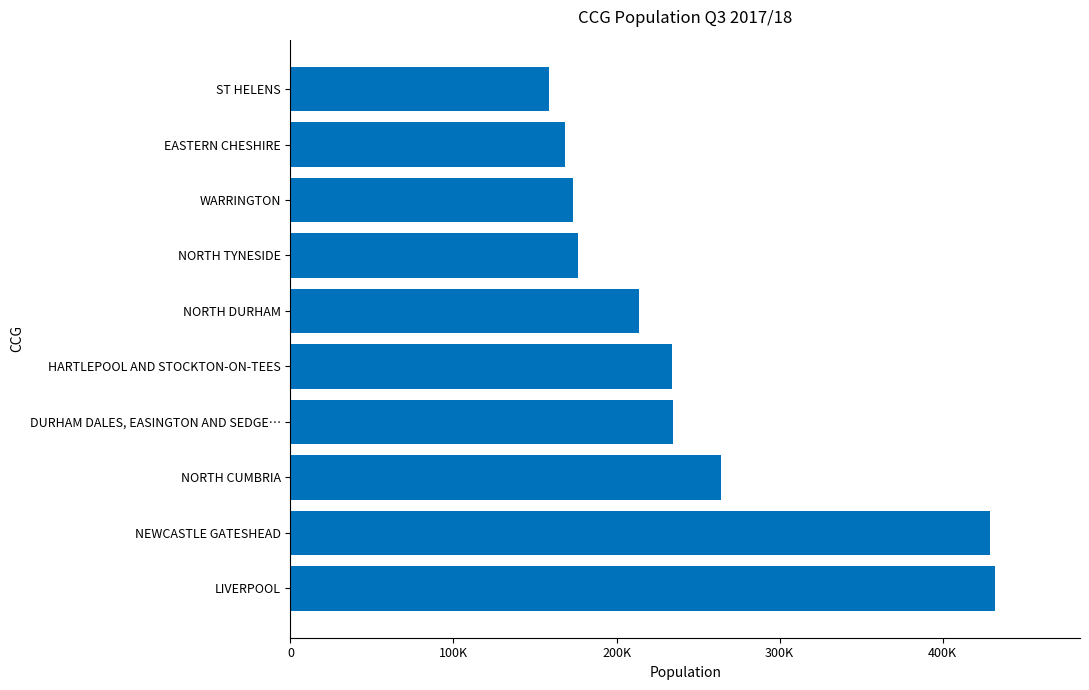

Does the chart contain any negative values?

No